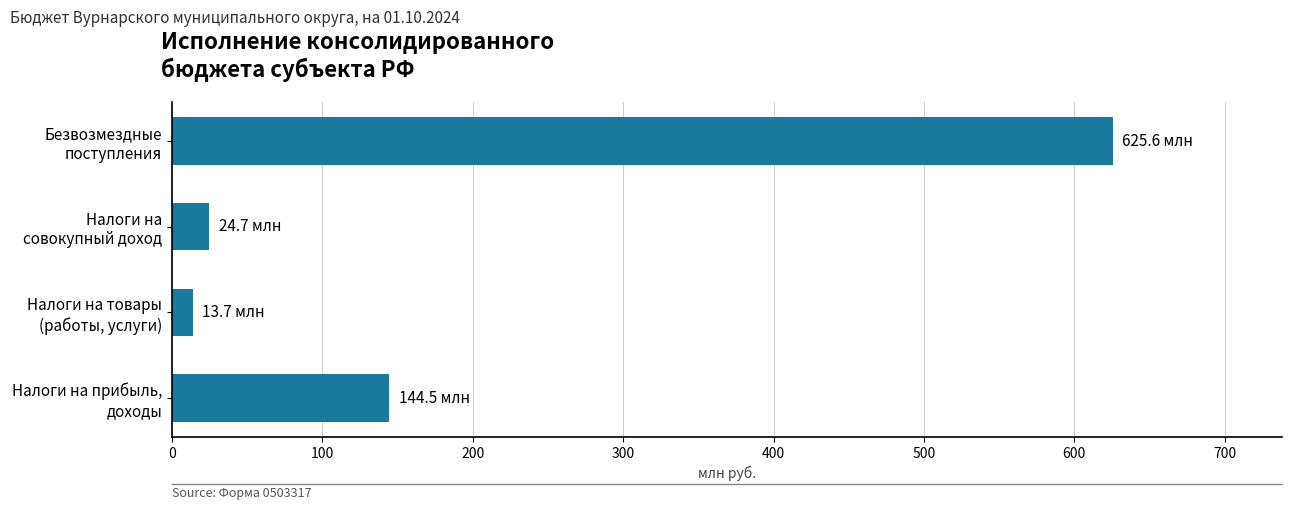

Are the bars horizontal?

Yes